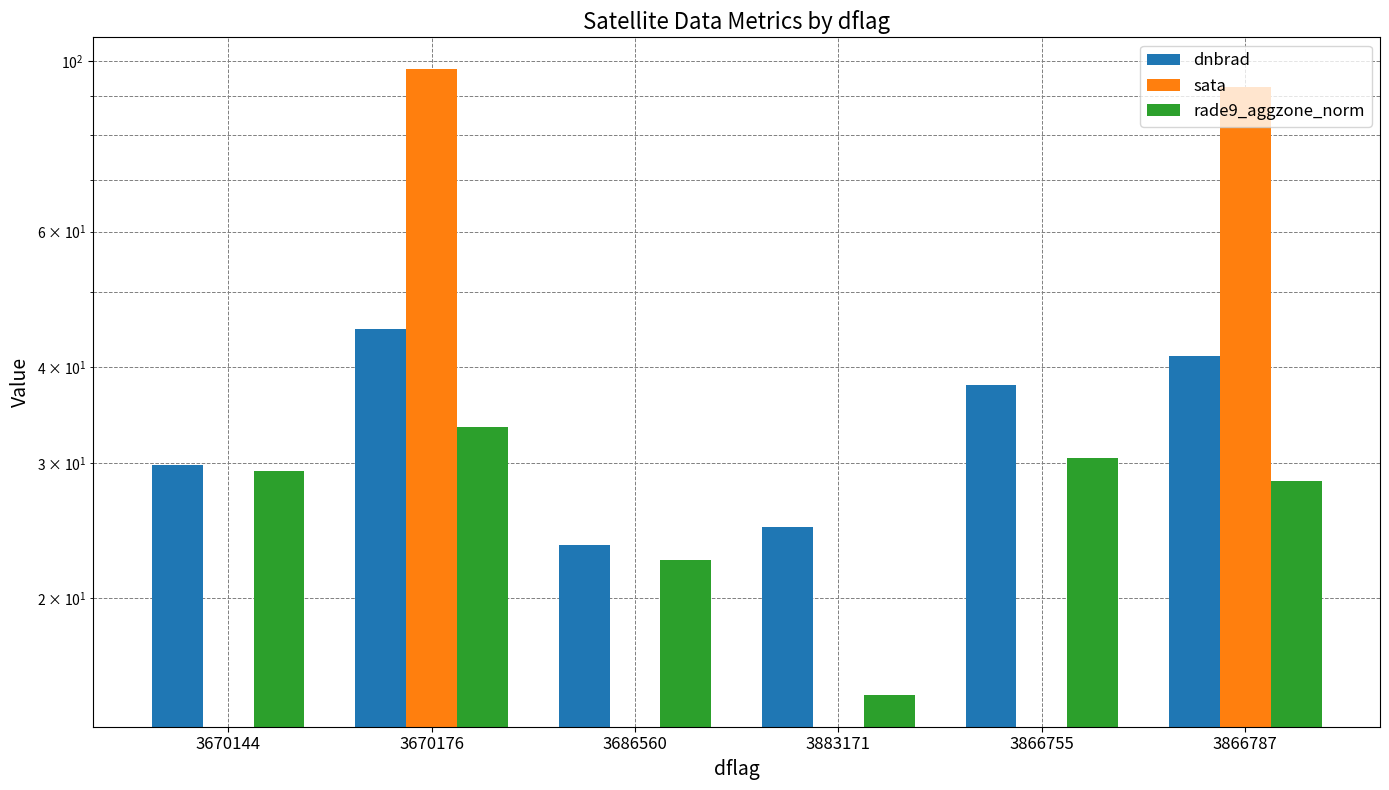

The rade9_aggzone_norm series shows 28.5 at 3866787. True or false?

True